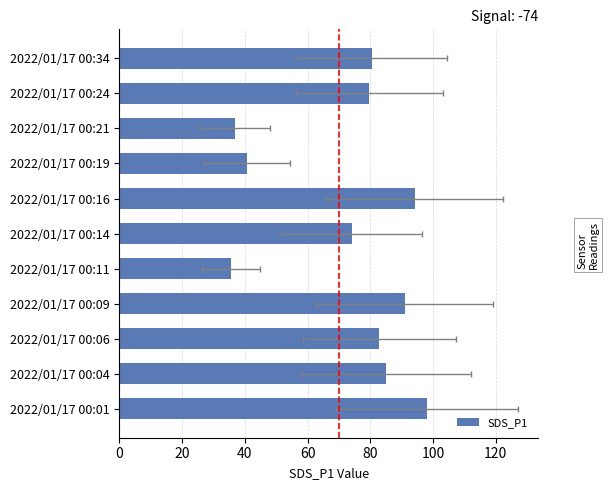

The chart shows a value of 85.0 at 2022/01/17 00:04. True or false?

True